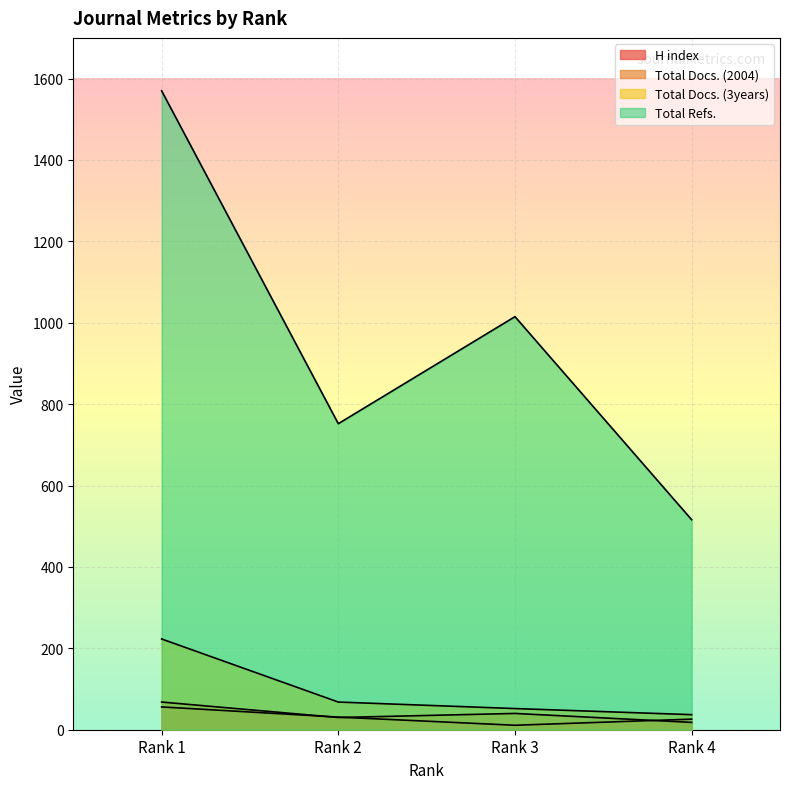

Is it true that Total Docs. (2004) equals 68 at Rank 1?

True